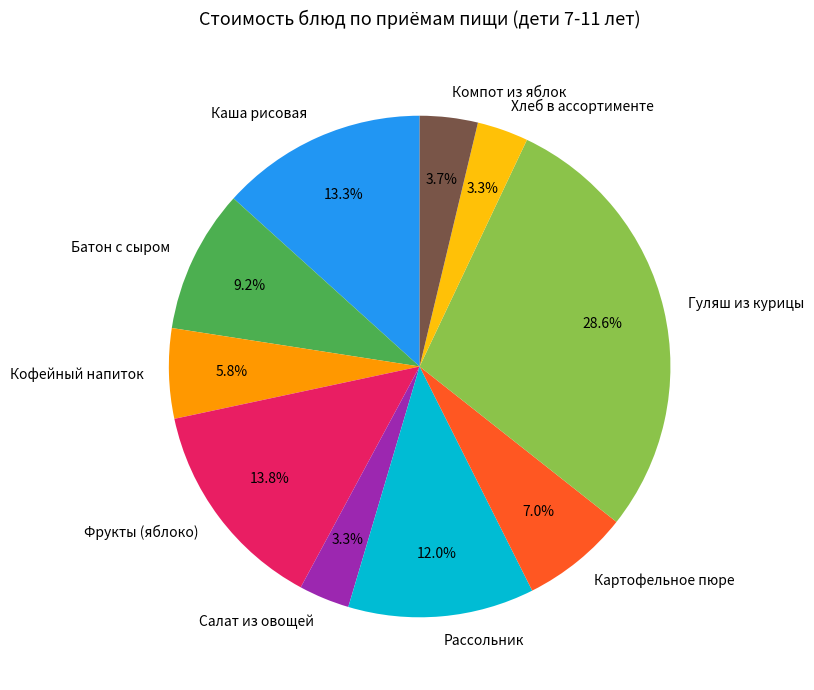

What is the largest slice in the pie chart?

Гуляш из курицы